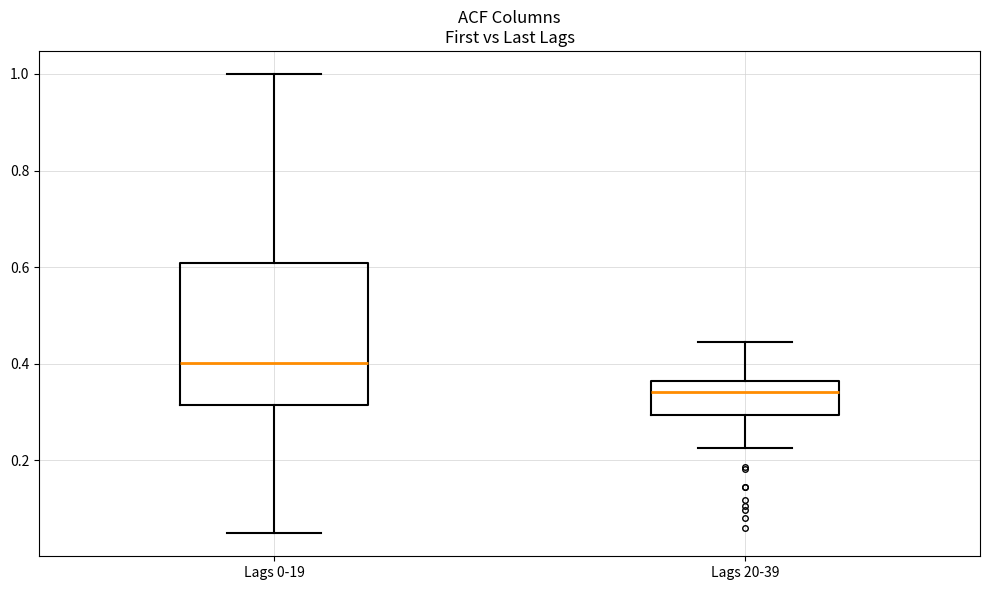

Where does the upper whisker of the box for Lags 20-39 end on the y-axis? The values are not printed on the chart, so give them approximately, as read against the axis.

0.44